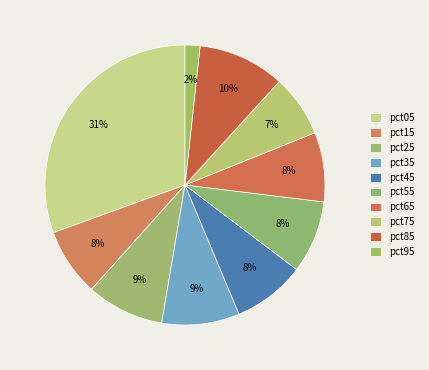

How much of the chart is everything except pct55?

91.6%